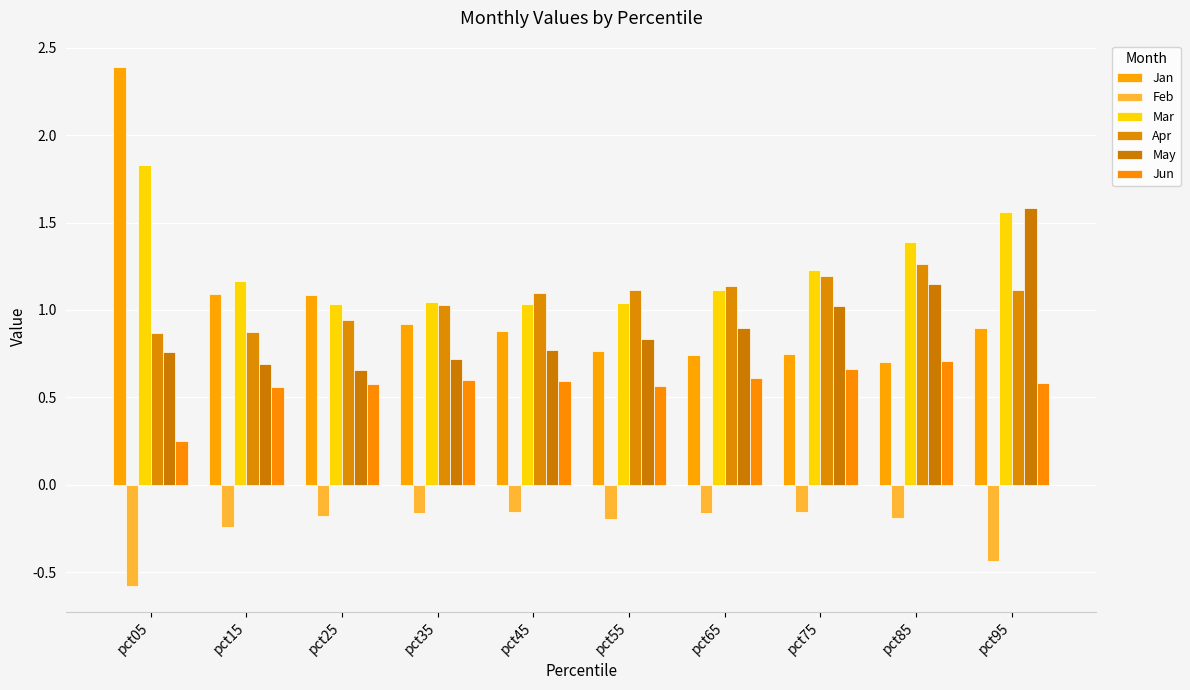

How many bars are there in each group?

6